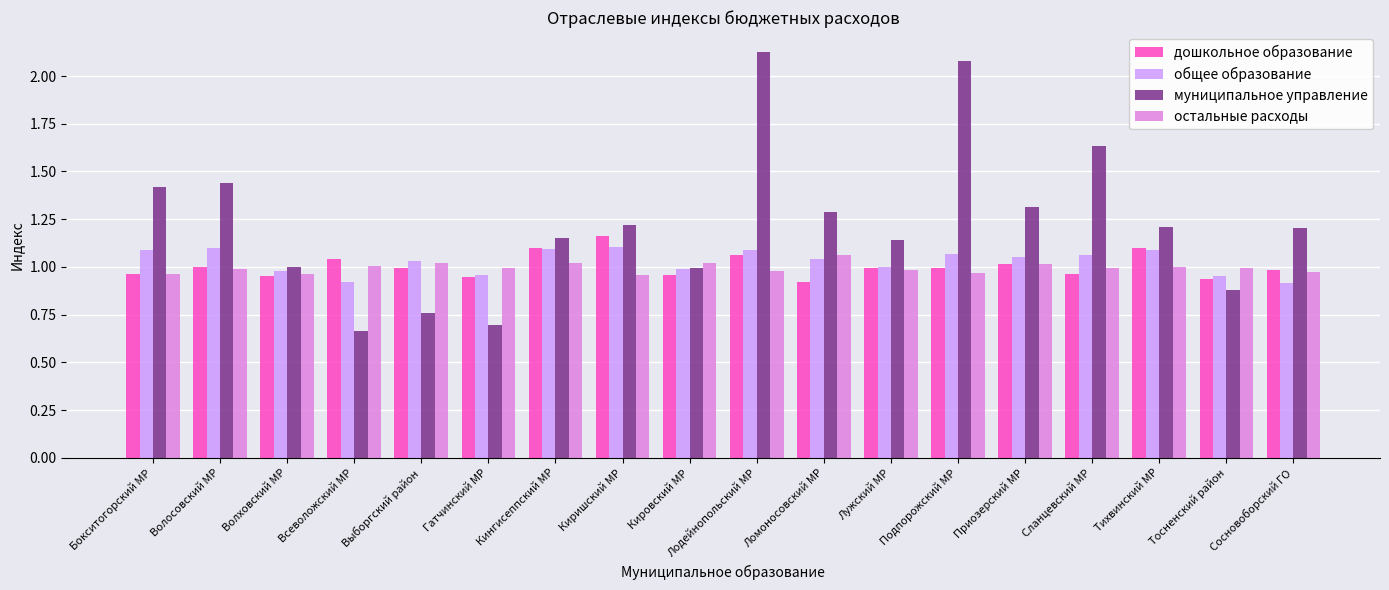

Which series has the widest spread of values?

муниципальное управление